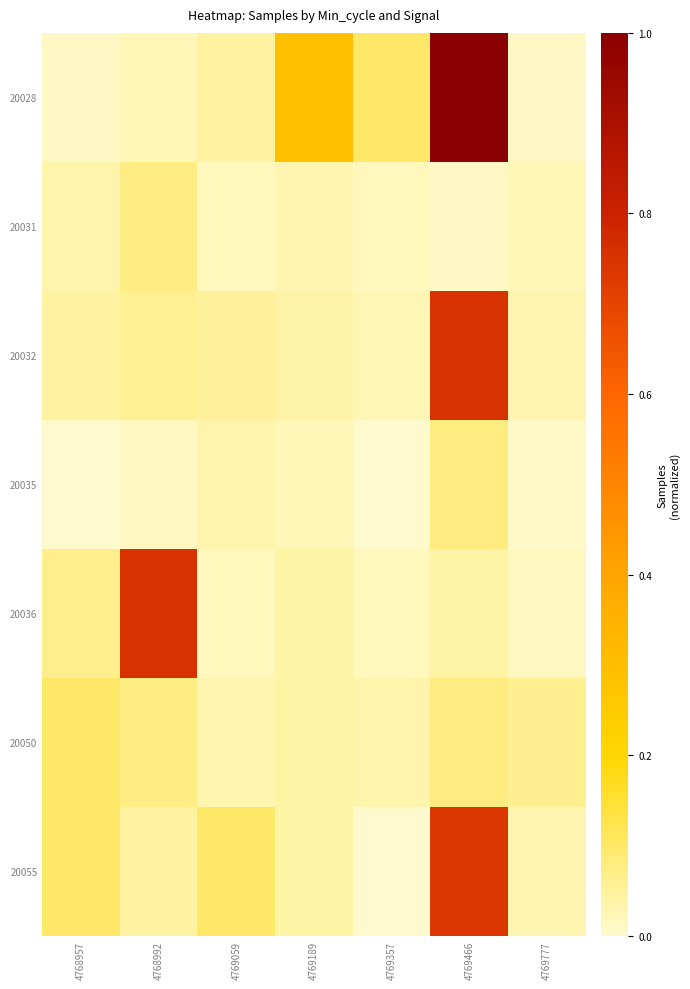

How many distinct data groups are displayed?

7